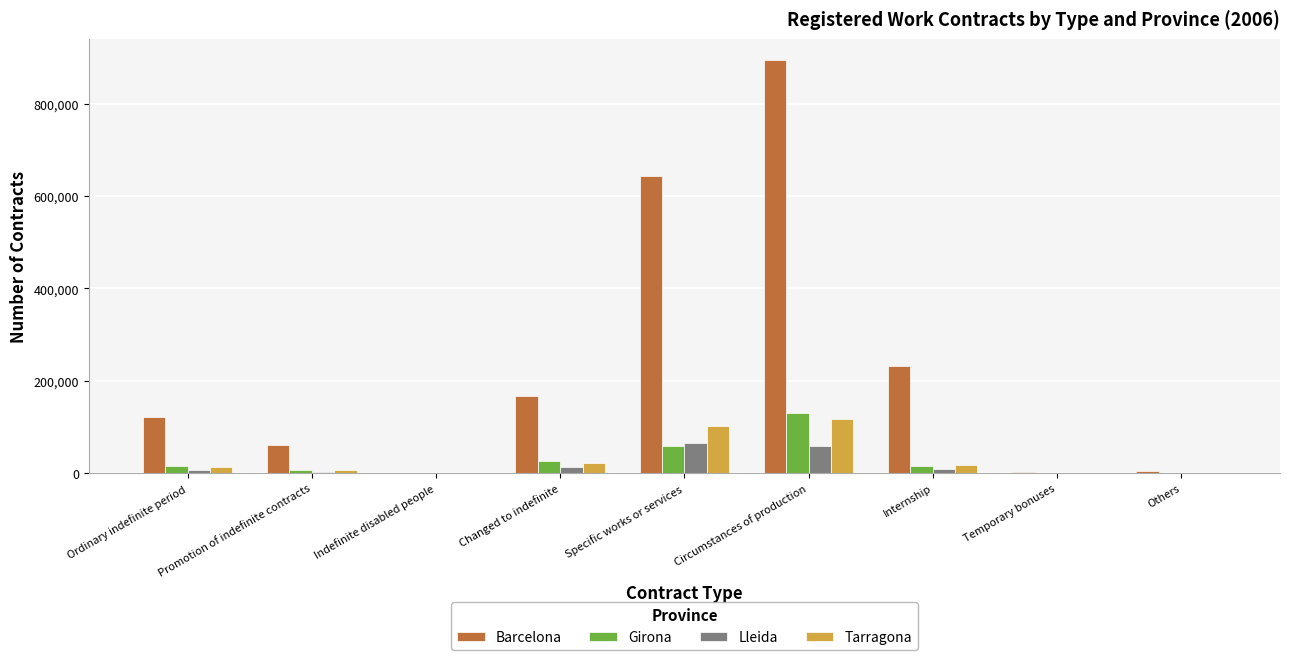

Does the chart contain stacked bars?

No